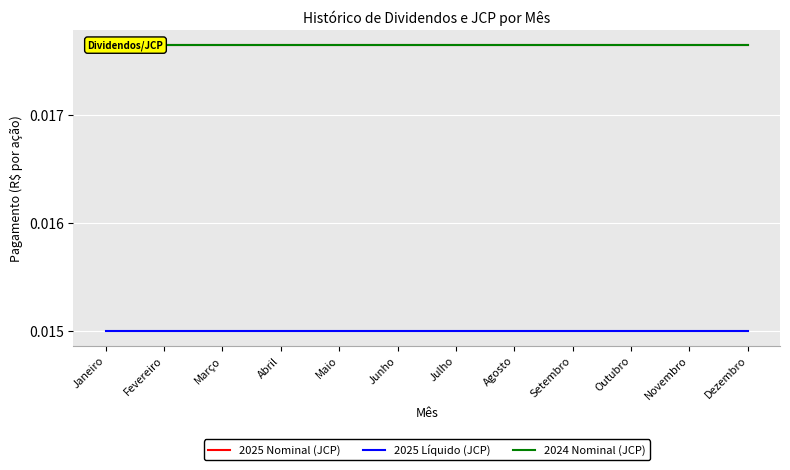

True or false: 2025 Líquido (JCP) and 2025 Nominal (JCP) intersect in this chart.

False